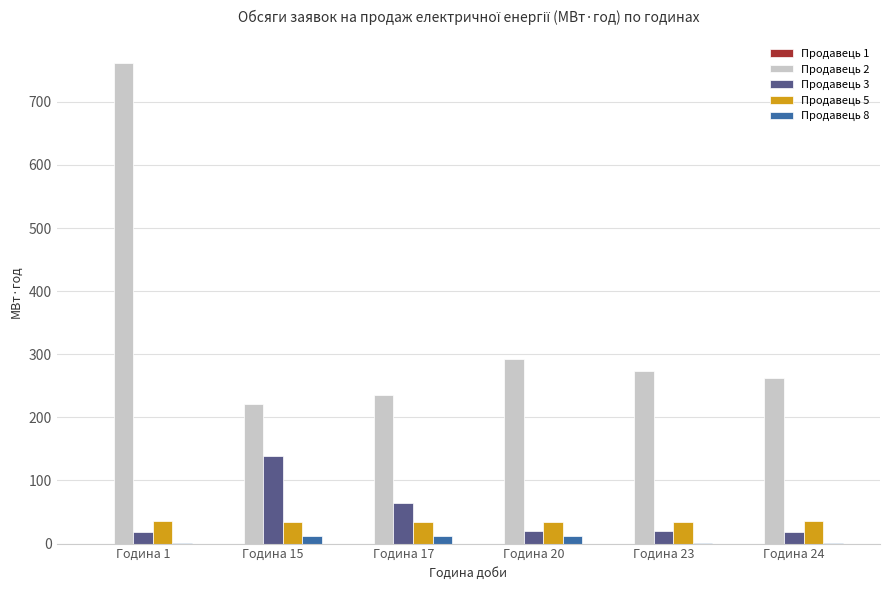

Which label corresponds to the largest value in the chart?

Година 1